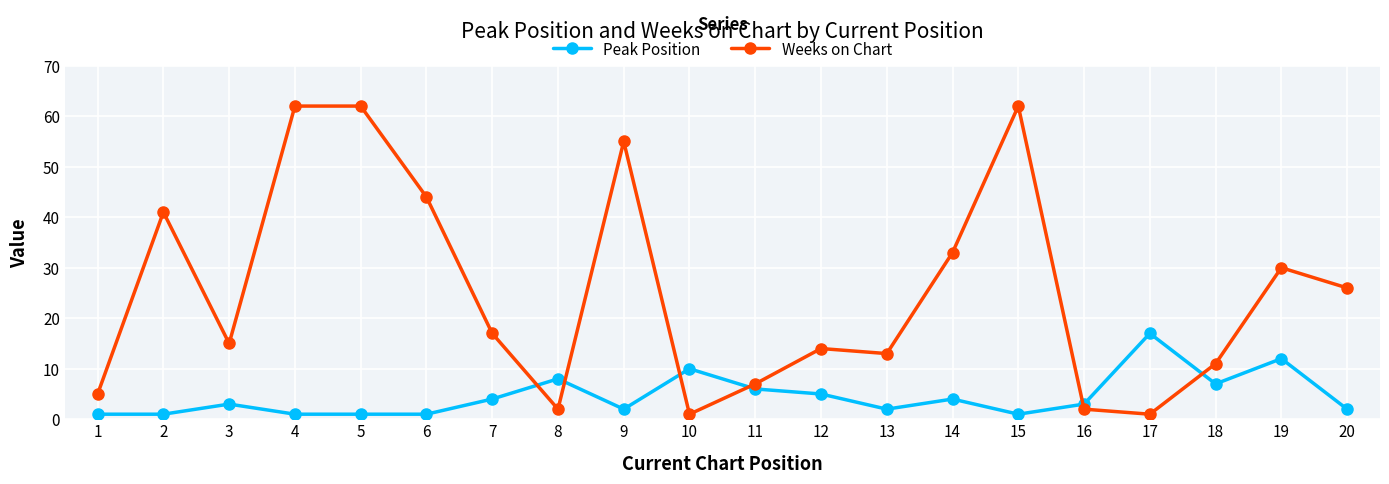

How many times do Peak Position and Weeks on Chart cross each other?

6